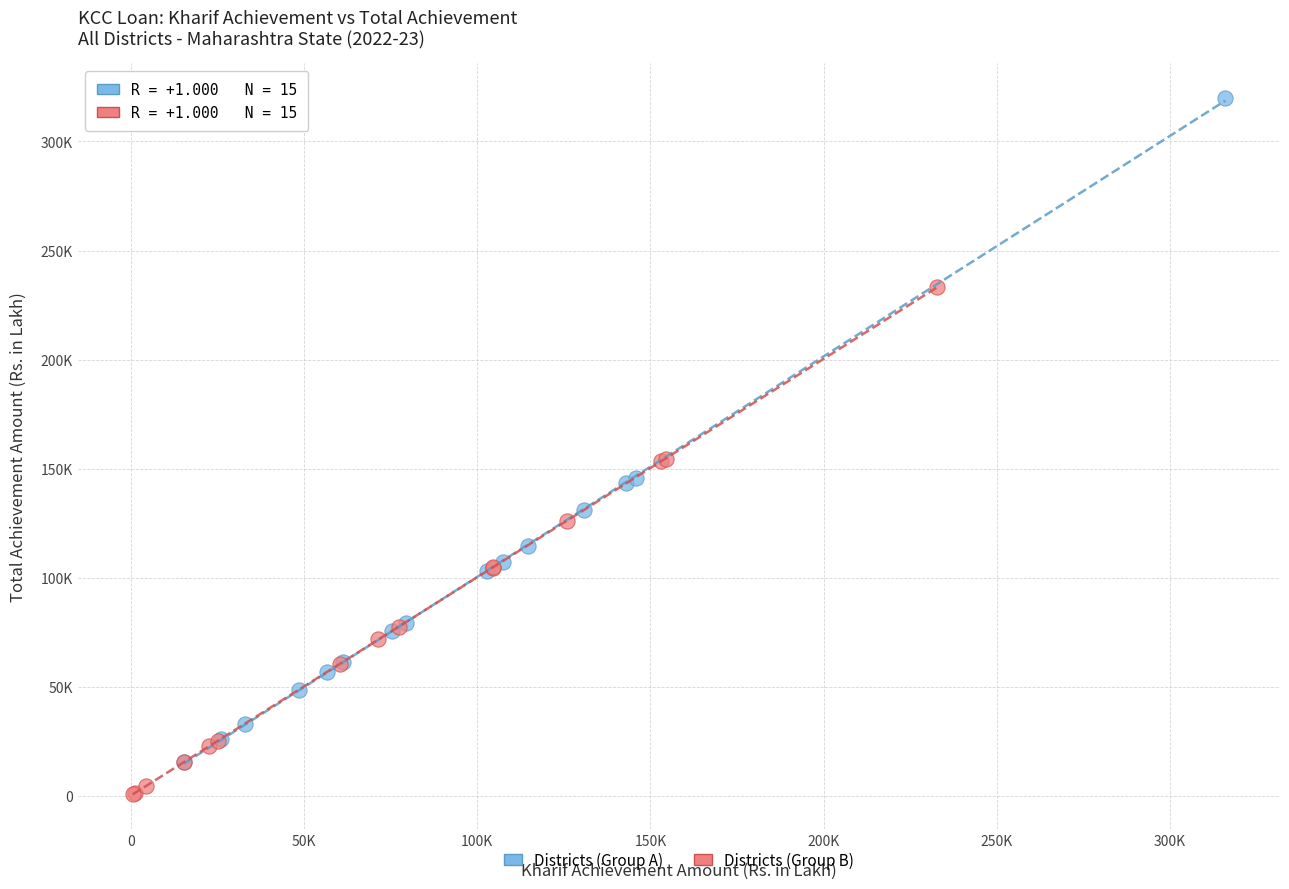

Which series has the widest spread of Y values?

Districts (Group A)